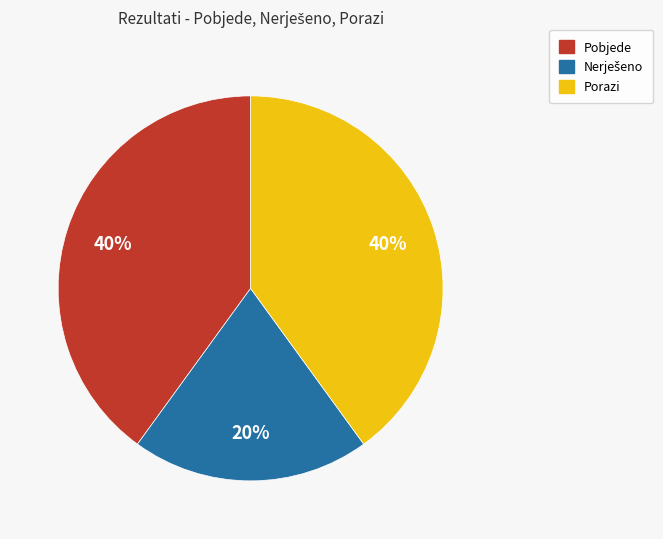

To the nearest percent, what percentage of the pie is Pobjede?

40%